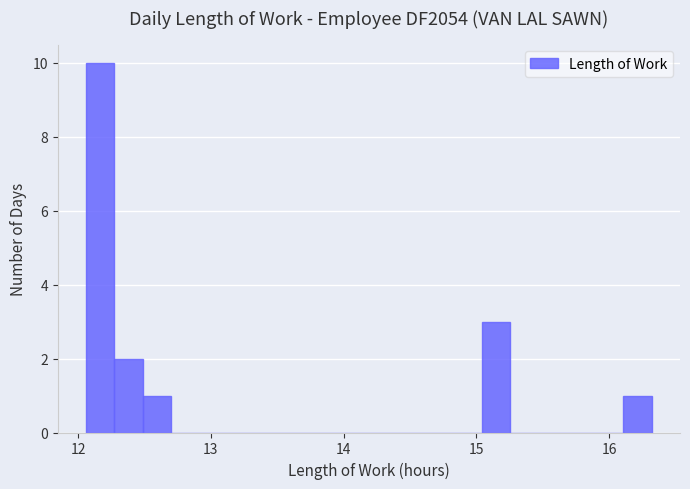

Around what value on the x-axis is the tallest bar? Give the approximate position of its centre, as read against the axis.

12.2